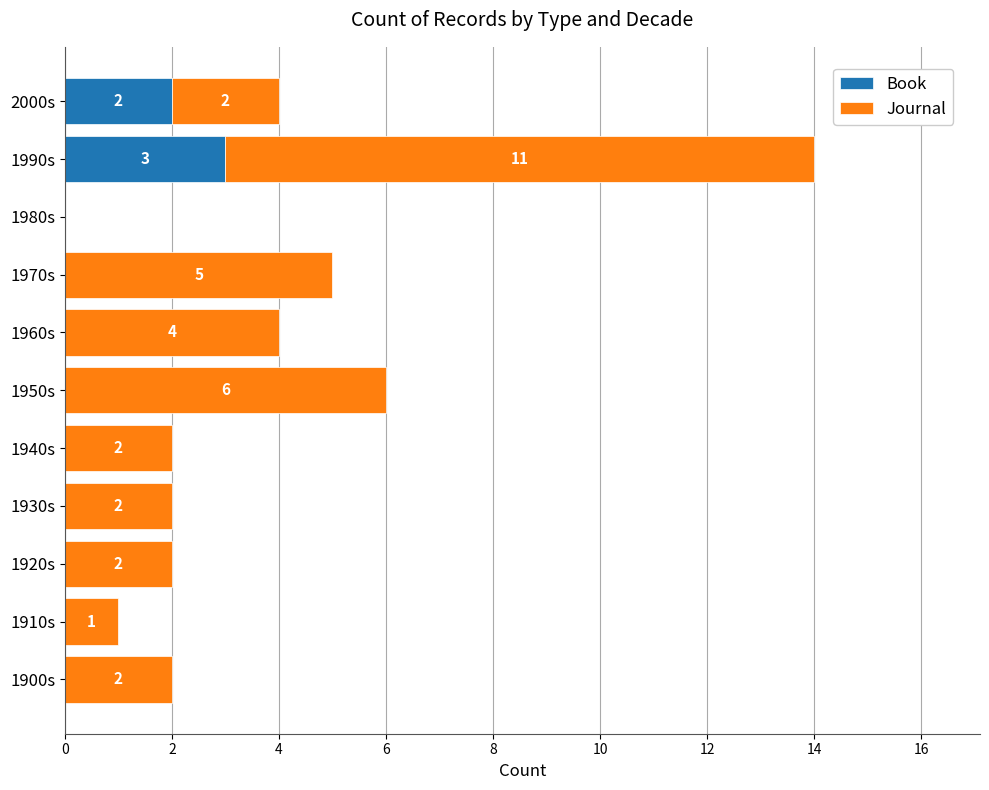

What is the total value across all series at 2000s?

4